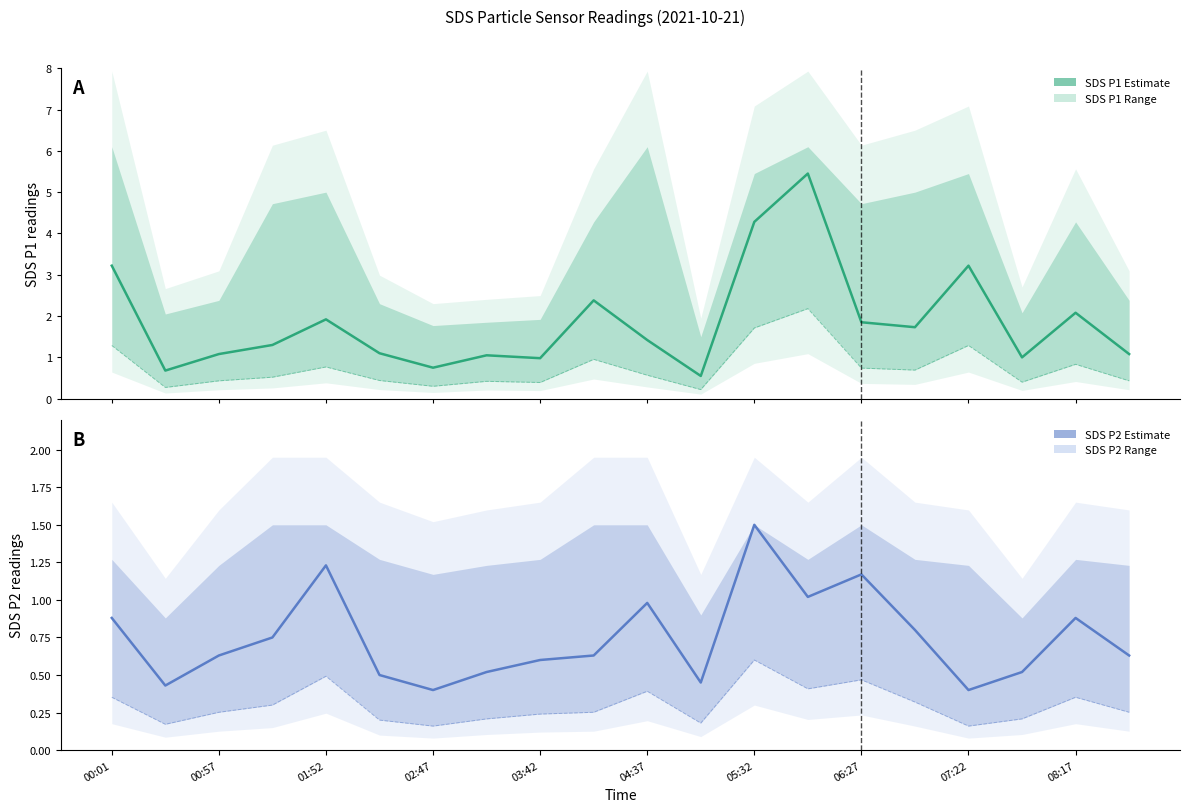

What is the difference between the second highest and second lowest values in the SDS_P1 Estimate series?

3.6